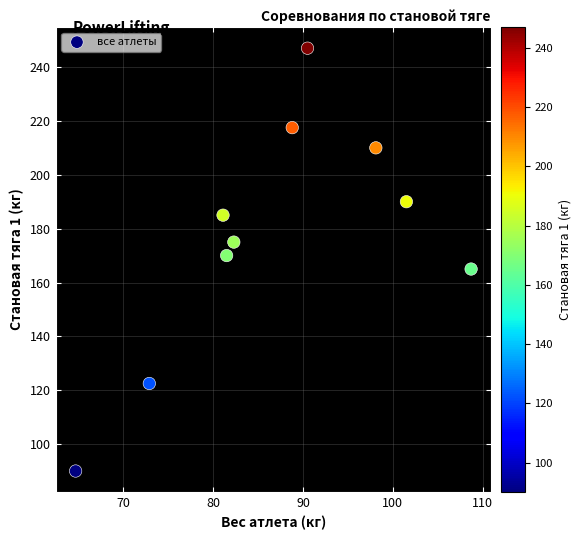

What is the average Y value?

177.2